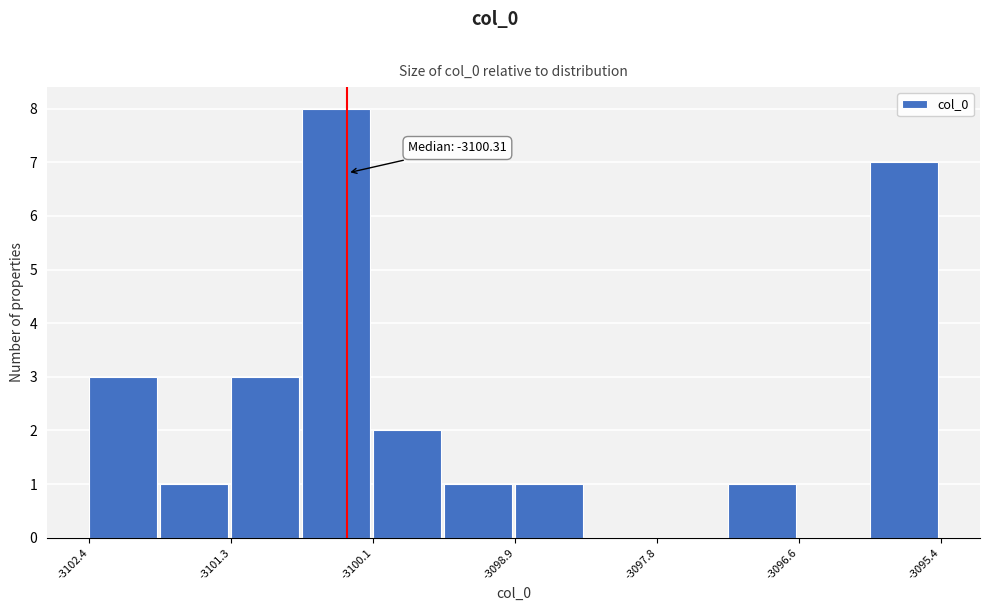

Read against the x-axis, roughly where is the centre of the tallest bar?

-3100.4